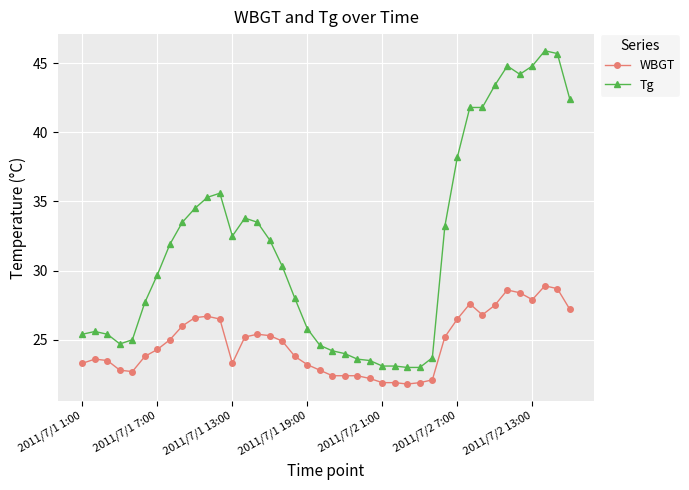

What is the difference between the maximum and minimum values in the Tg series?

22.9